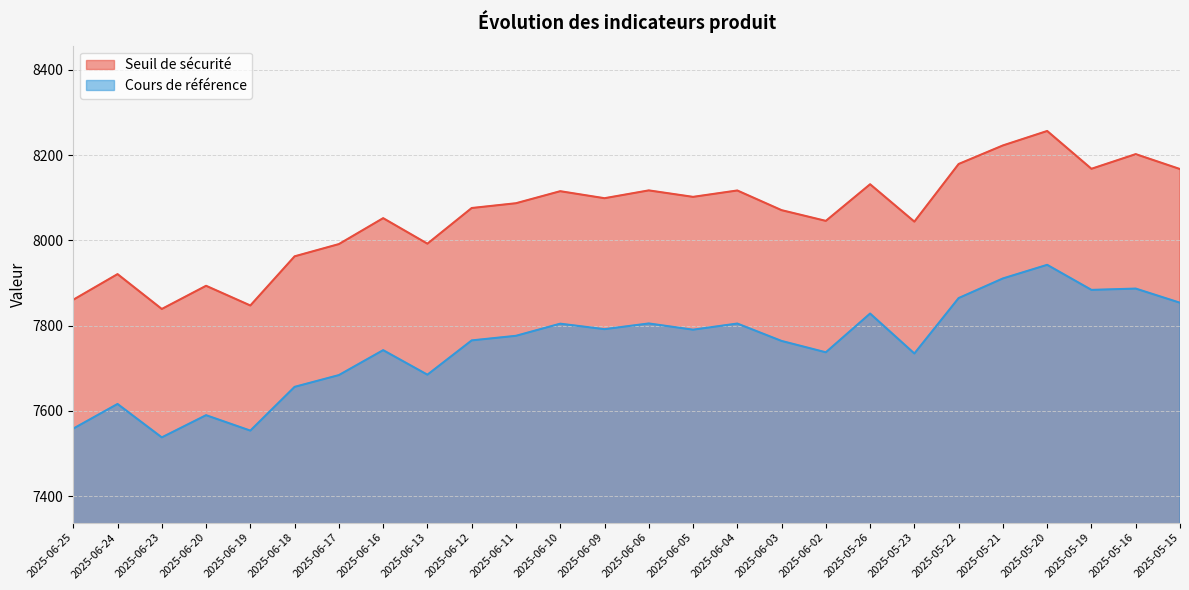

The value of Seuil de sécurité at 2025-06-24 is 5013.5. True or false?

False